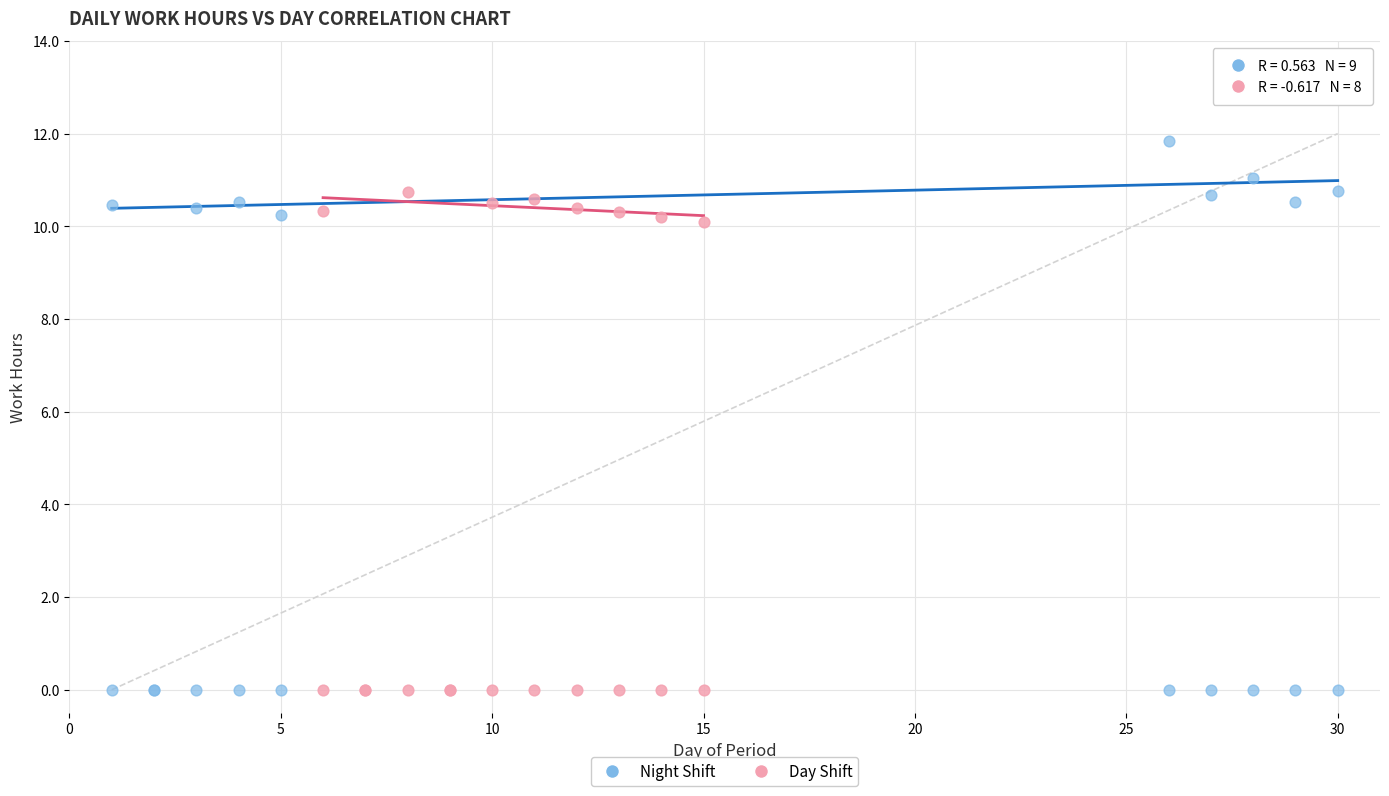

Which series has the largest Y range (max minus min)?

Night Shift